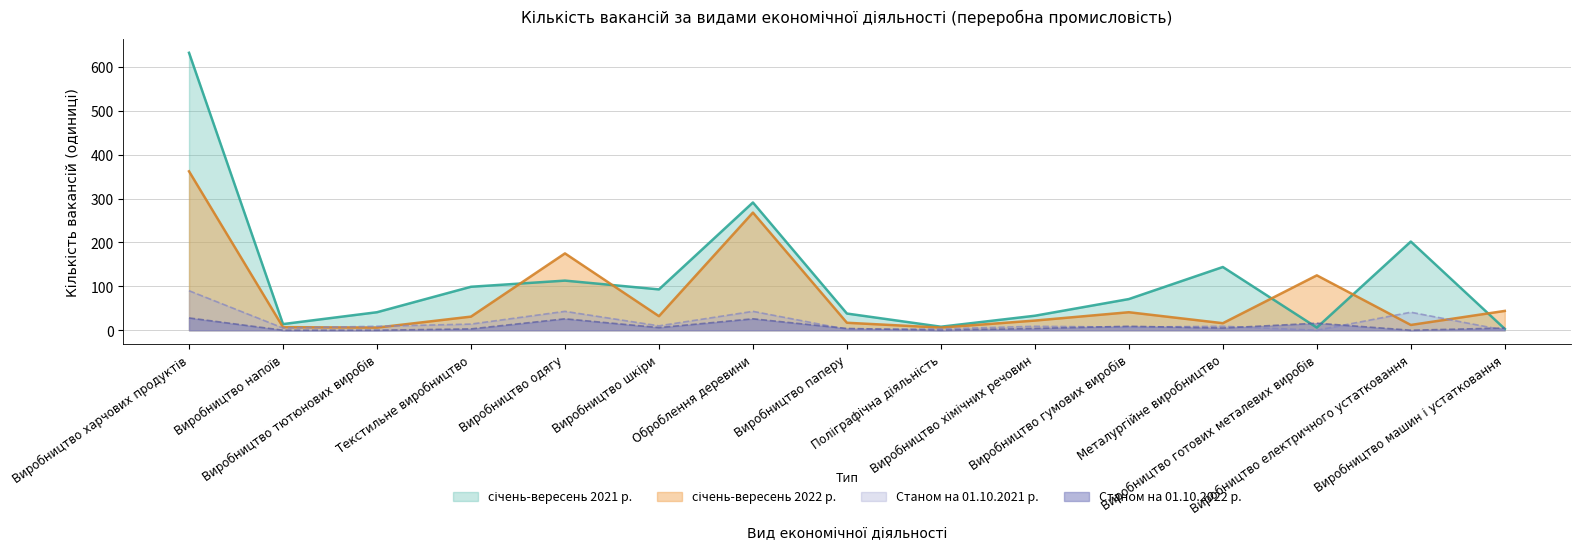

Which category has the highest value across all series?

Виробництво харчових продуктів